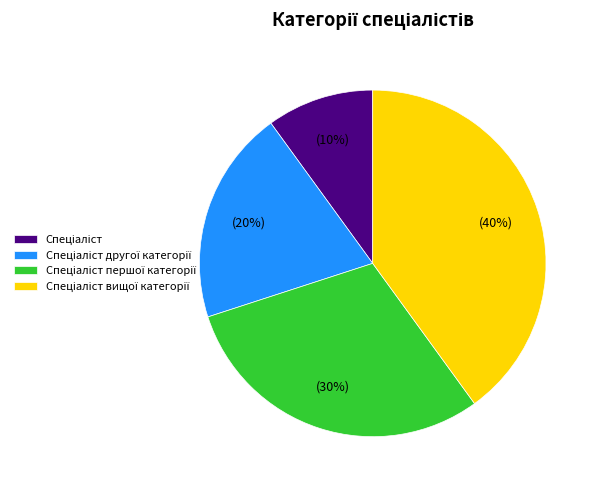

To the nearest percent, what is the difference between the largest and smallest slice percentages?

30%